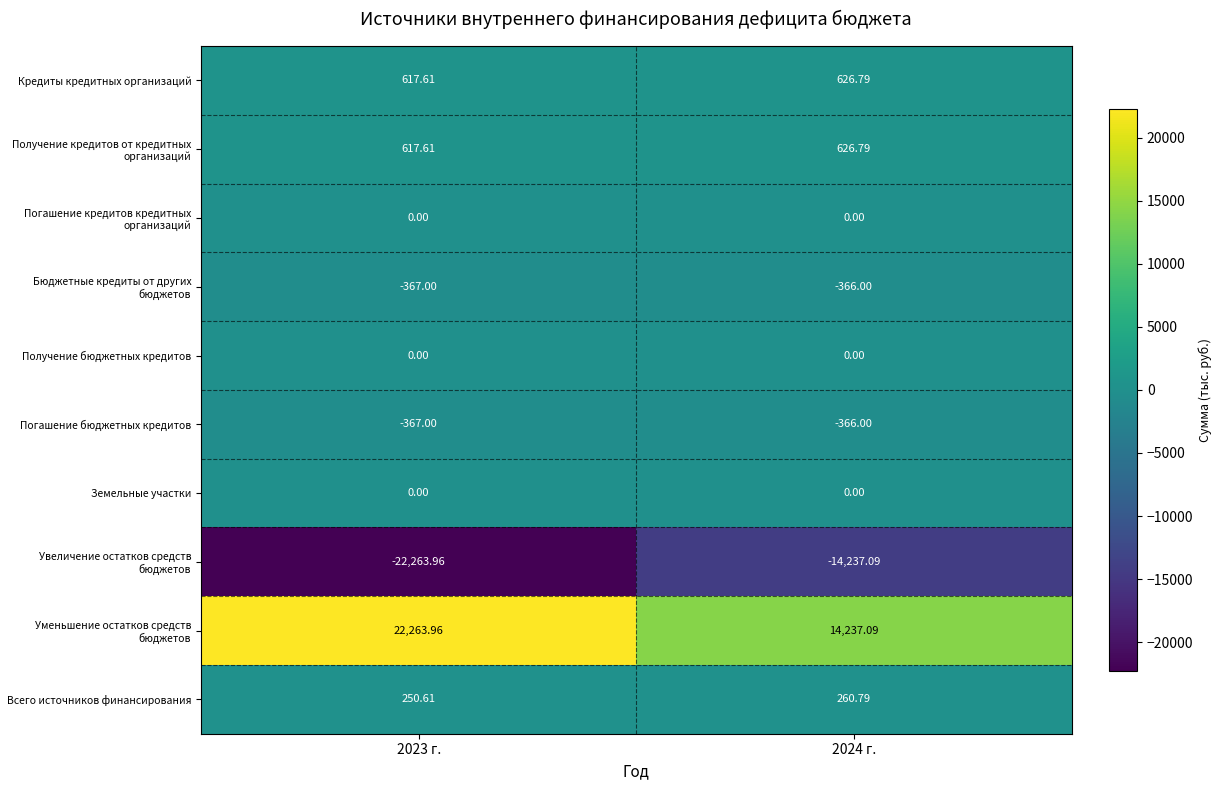

At which category is the sum across all series the highest?

2024 г.